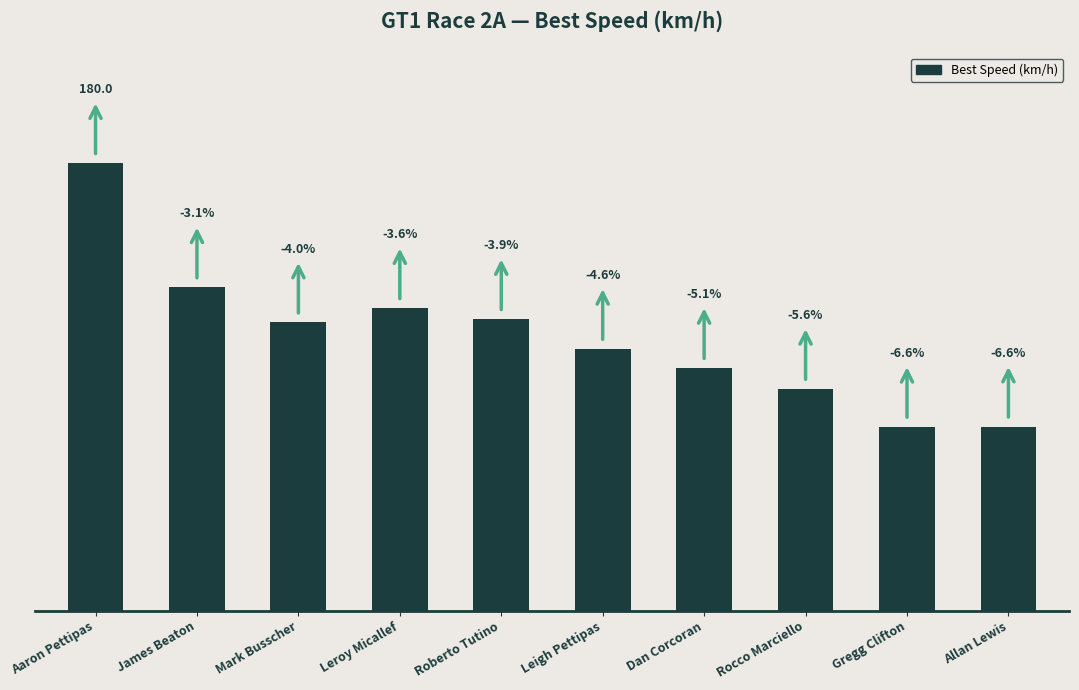

Are the bars horizontal?

No